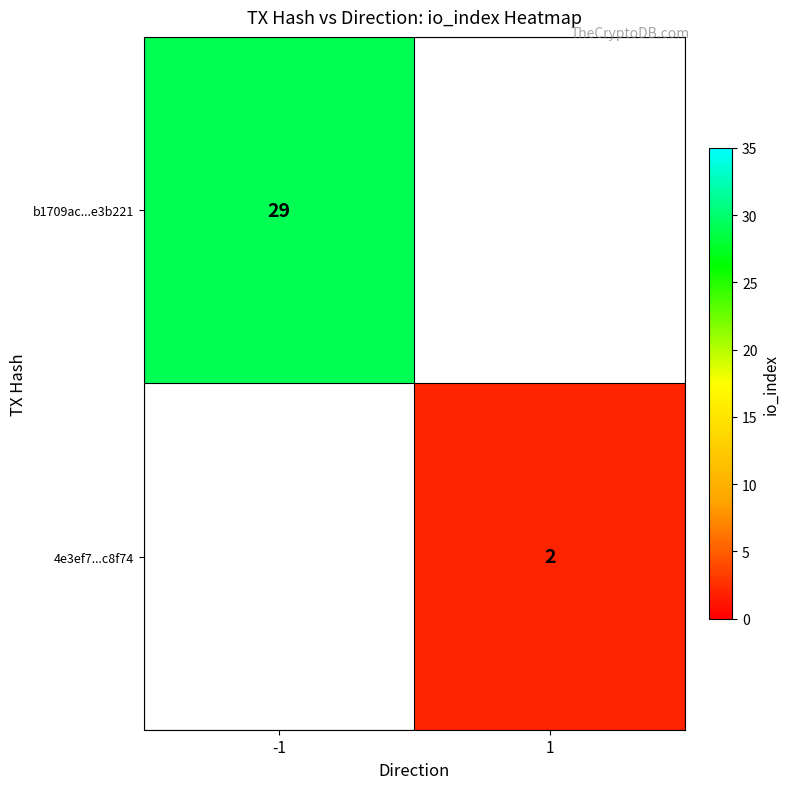

The 4e3ef7...c8f74 series shows 2 at 1. True or false?

True